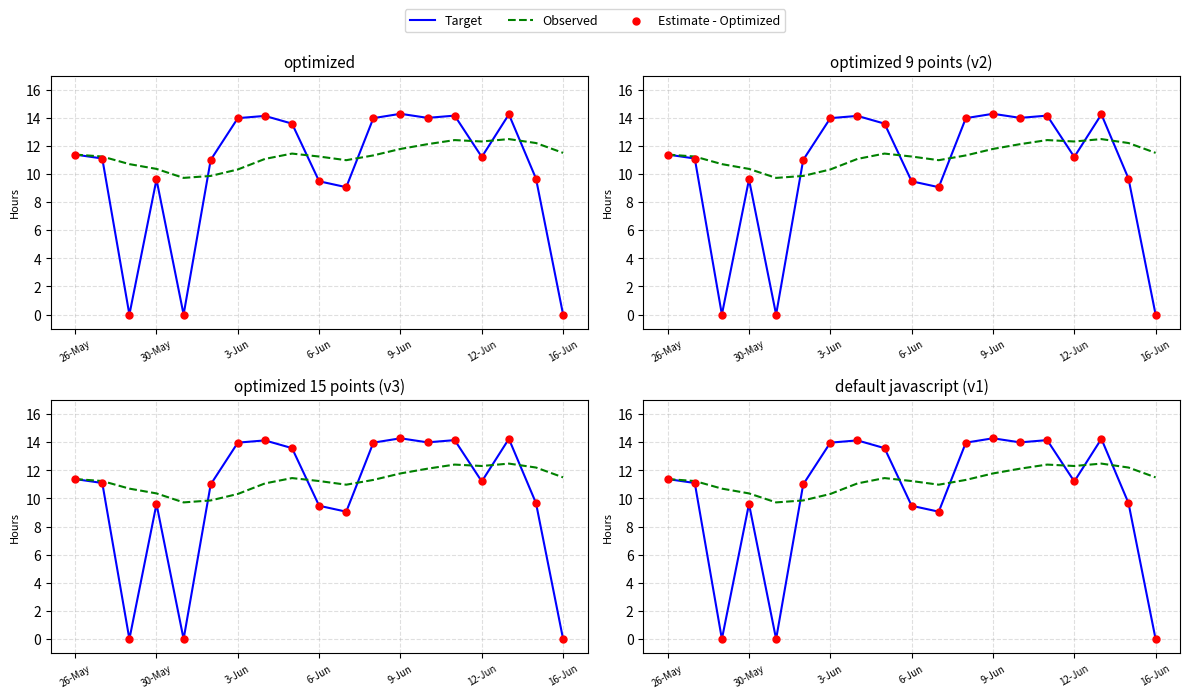

Which series has the largest total across all categories?

Observed